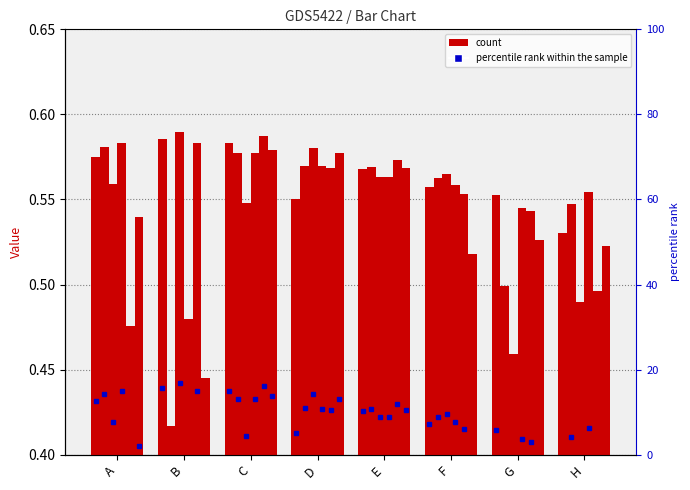

What is the difference between the maximum and minimum values in the col6 series?

0.1